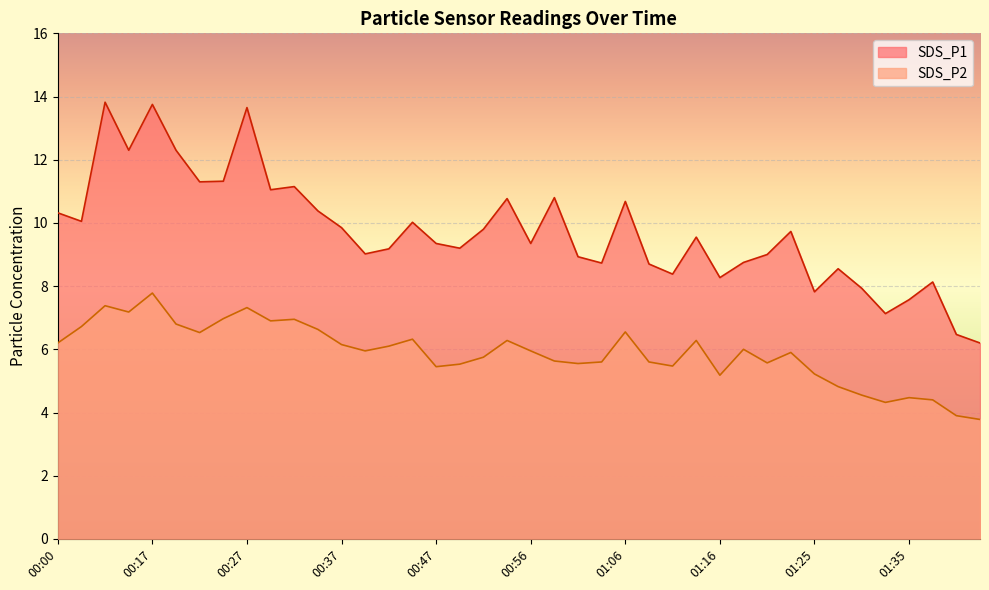

What is the minimum value shown in the chart?

3.8